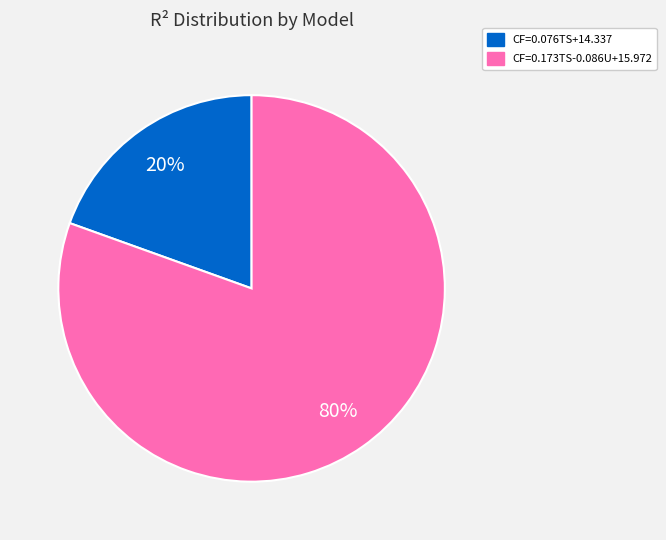

To the nearest percent, what portion does CF=0.076TS+14.337 represent?

20%